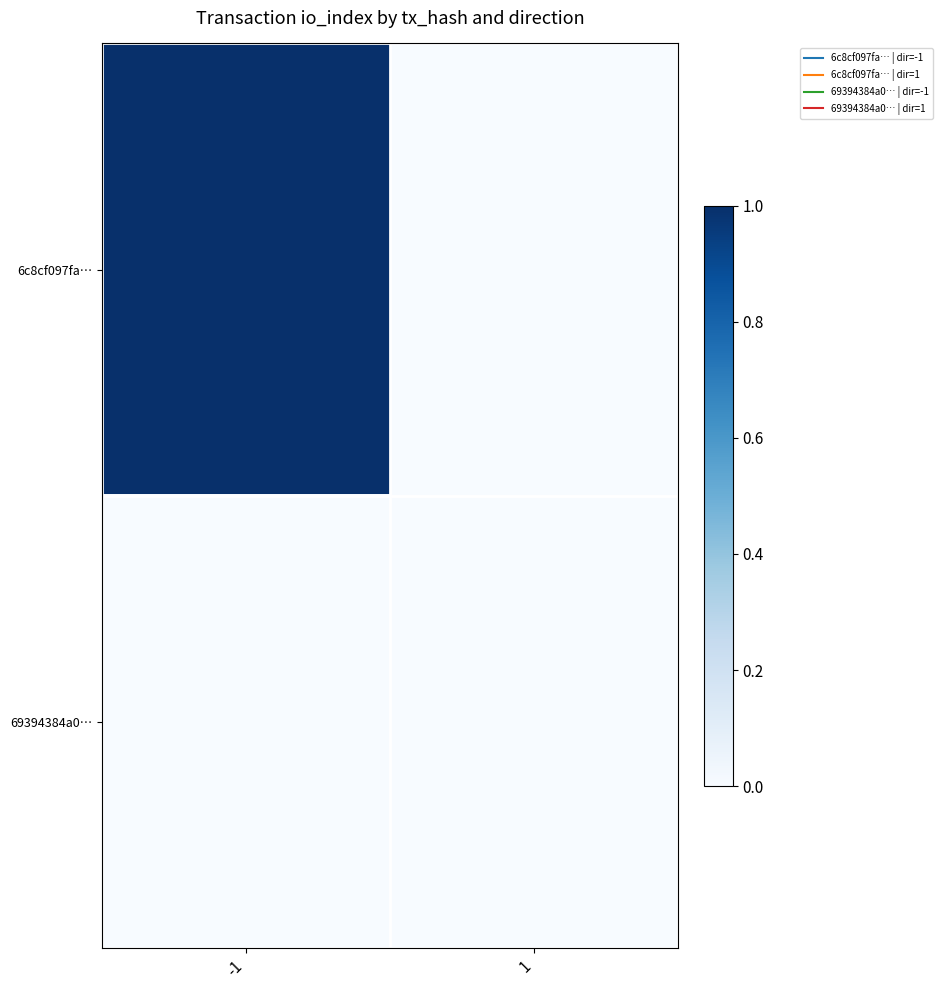

Which series changed the most between -1 and 1?

6c8cf097fa…